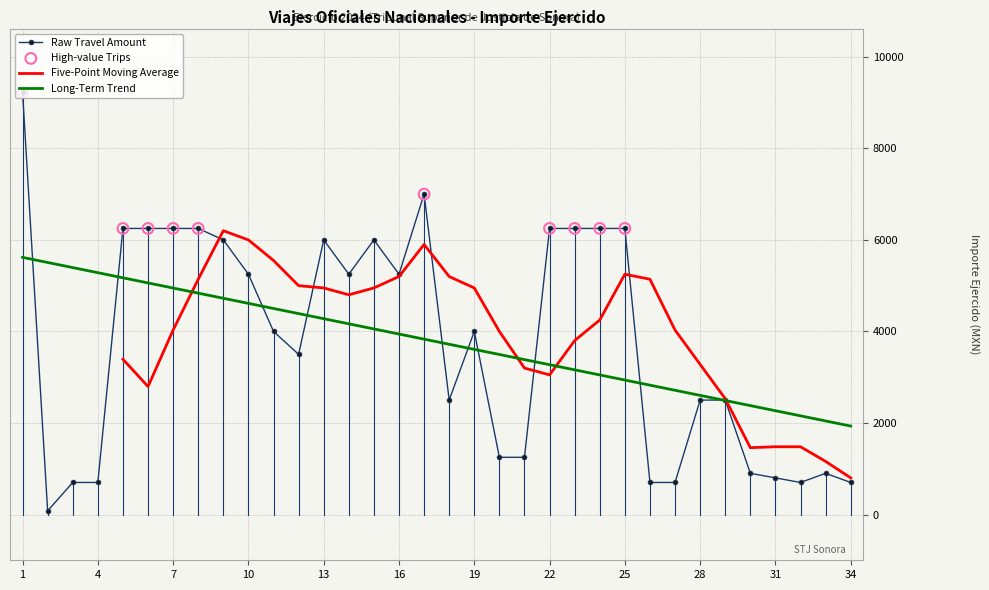

What is the ratio of the value at 5 to the value at 18?

2.5